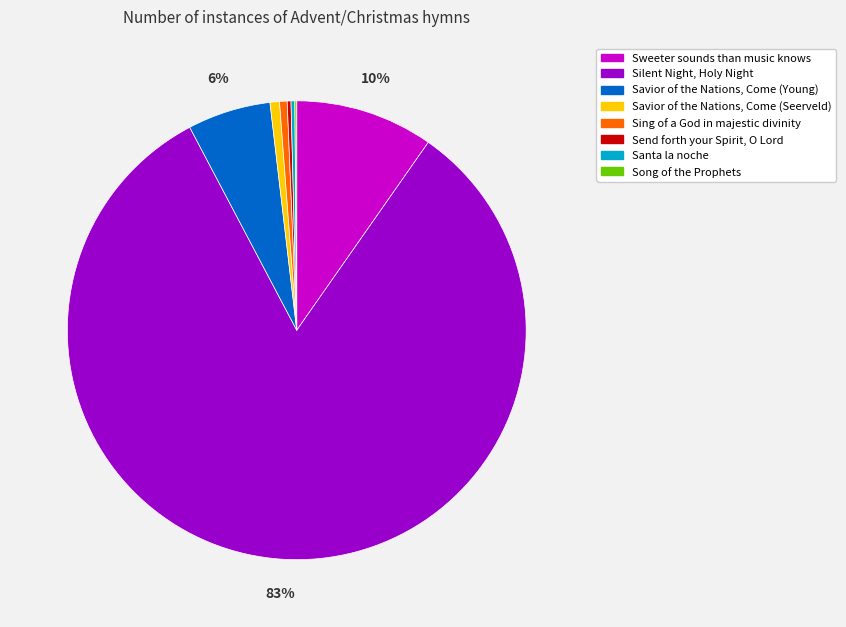

Is Silent Night, Holy Night the majority of the pie?

Yes